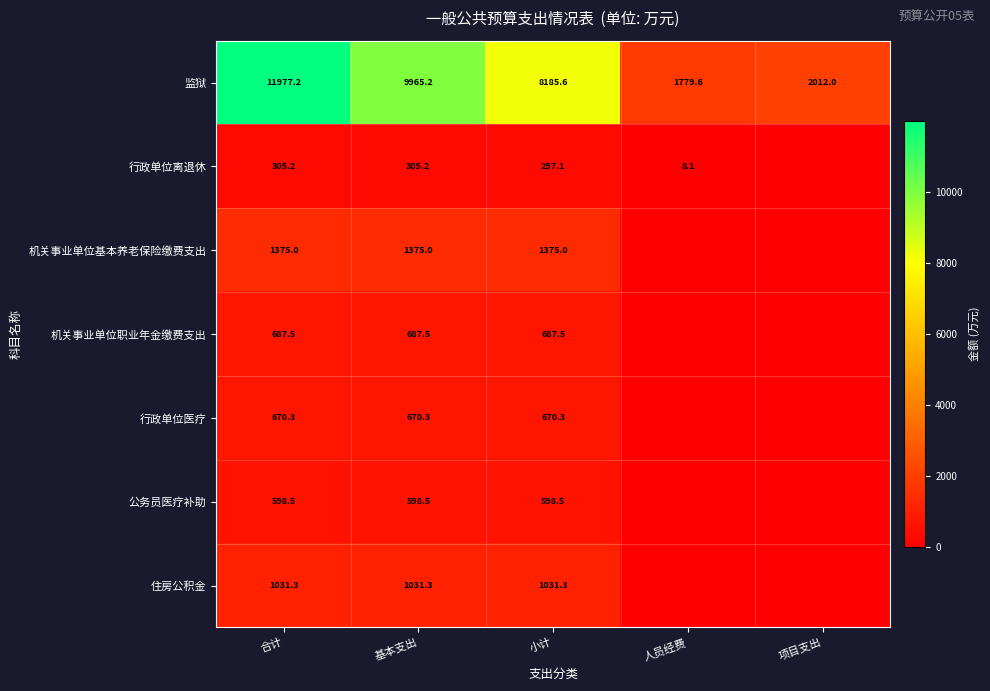

How many data points in 监狱 are above 8185?

3